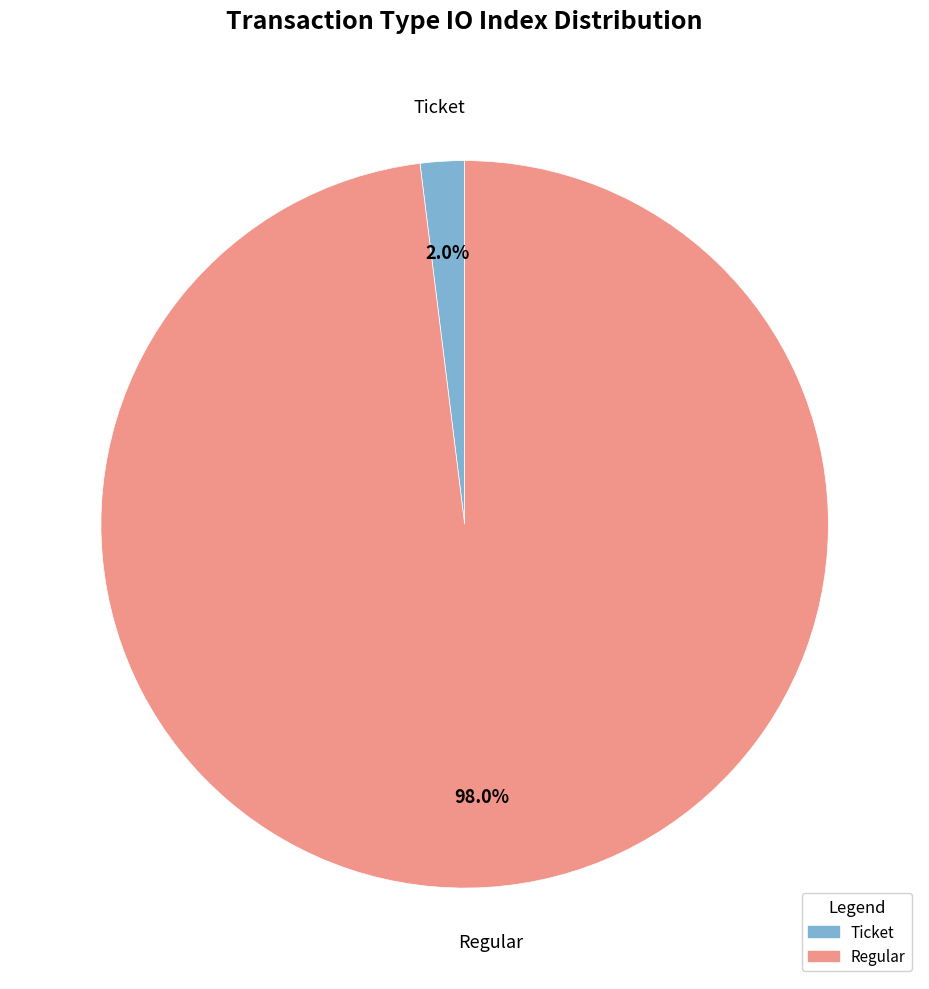

Is the sum of Regular and Ticket greater than half?

Yes